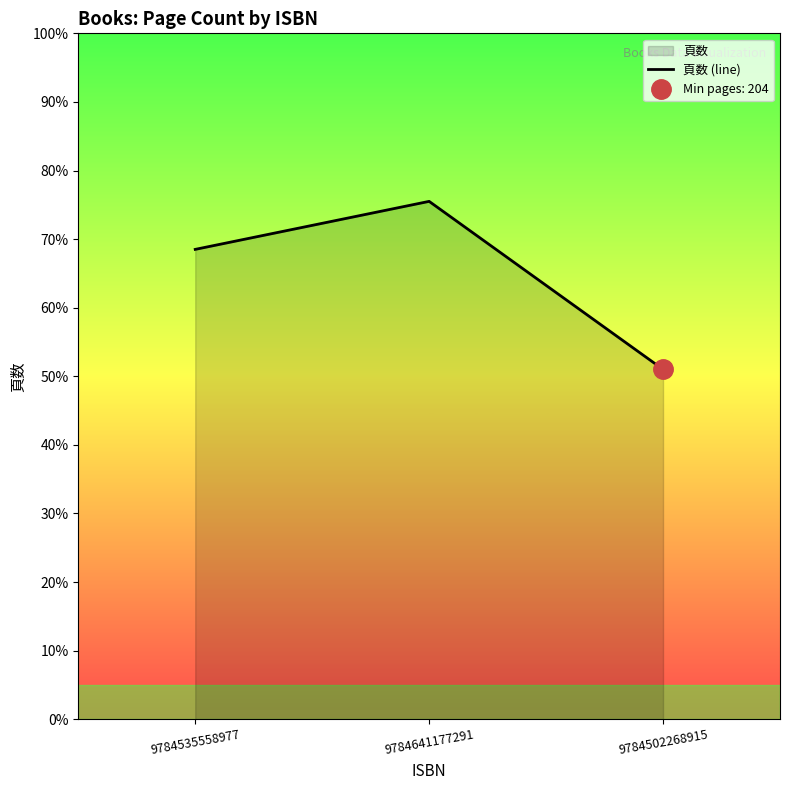

The value at 9784502268915 is 204. True or false?

True